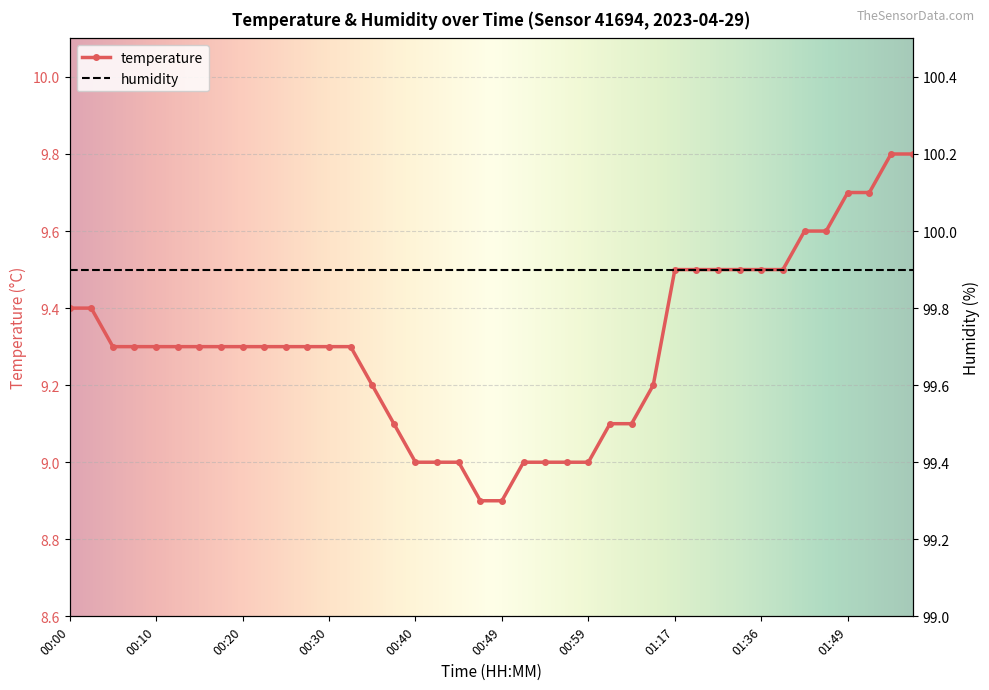

What is the smallest value displayed?

8.9